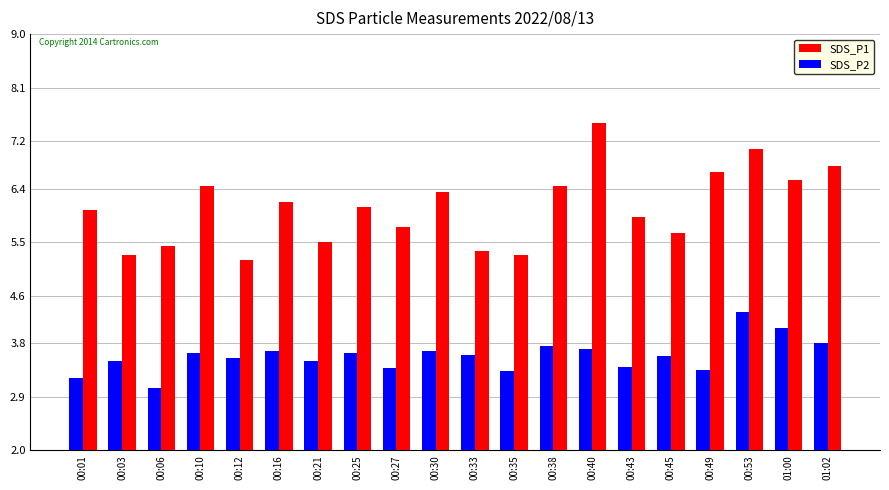

Is the value of SDS_P2 at 00:12 greater than the value of SDS_P1 at 00:01?

No